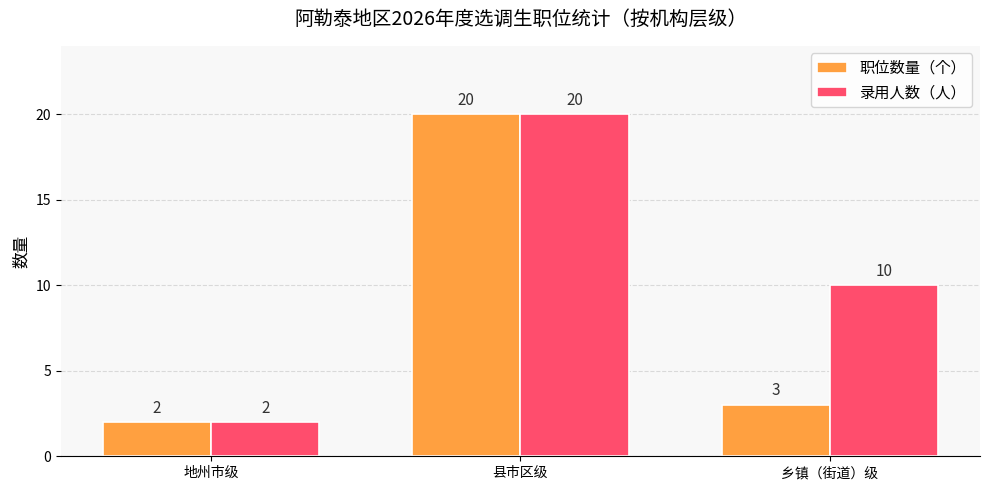

What are all the series names shown in the legend?

职位数量（个）, 录用人数（人）